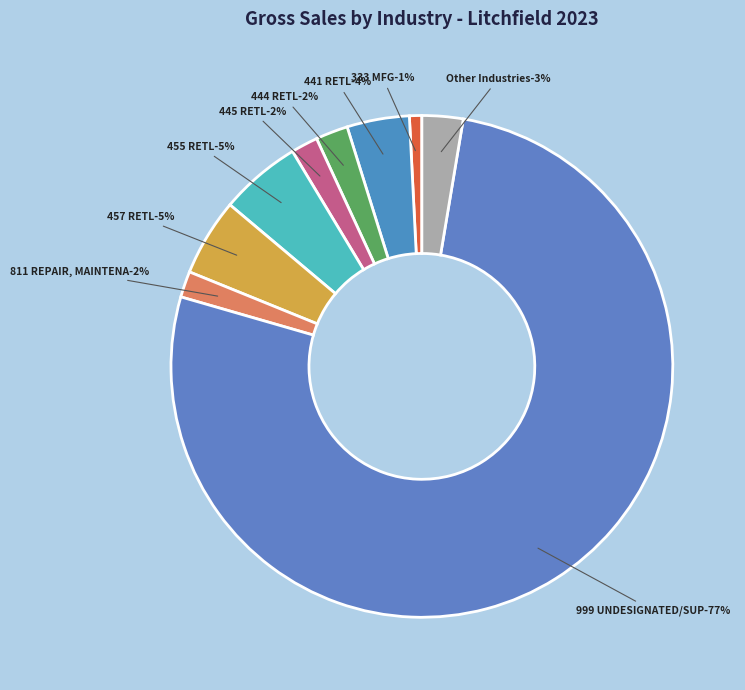

True or false: 541 PROF,SCIENTIFIC,TECH SERV accounts for 1% of the total.

False